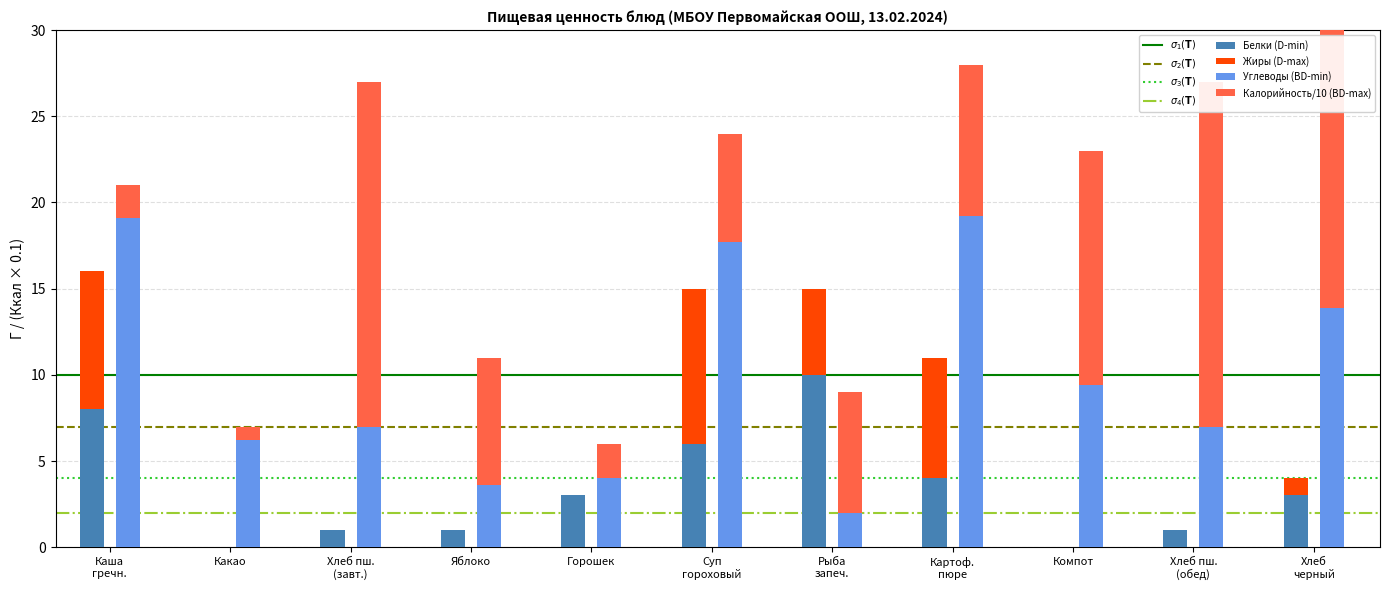

What is the difference between the highest and lowest values at Компот?

23